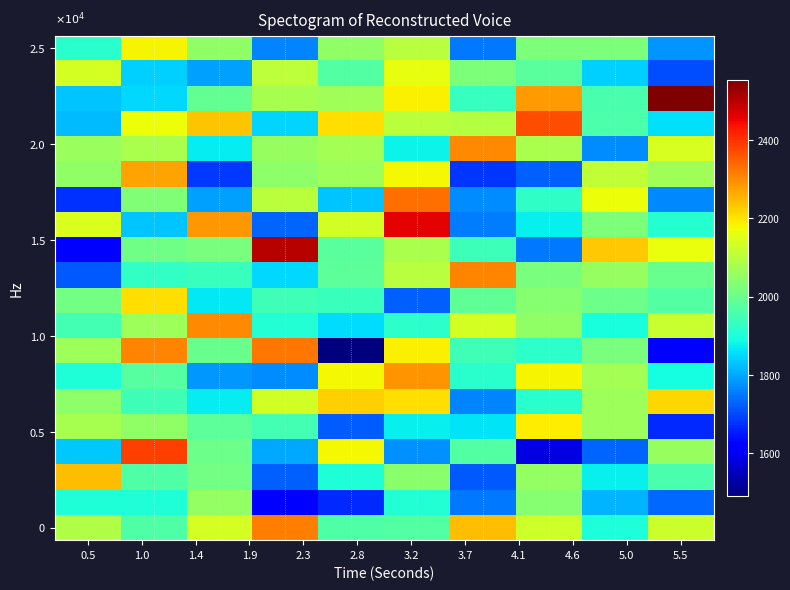

Count the number of categories in the chart.

10